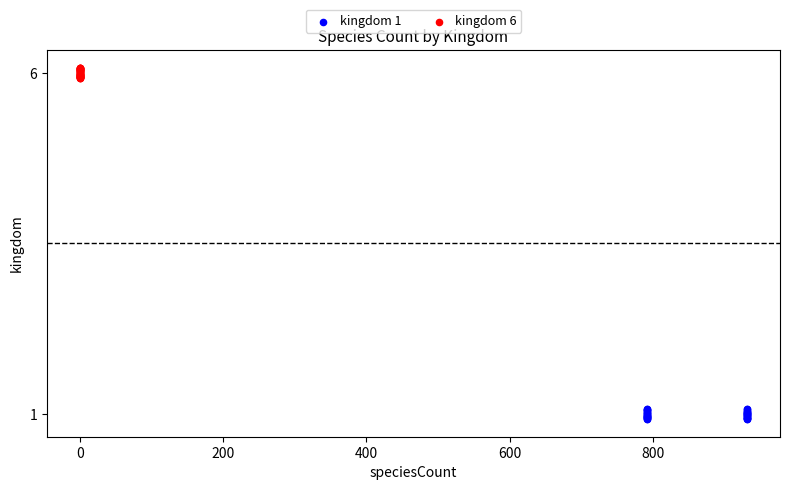

Which series contains the lowest Y value?

kingdom 1